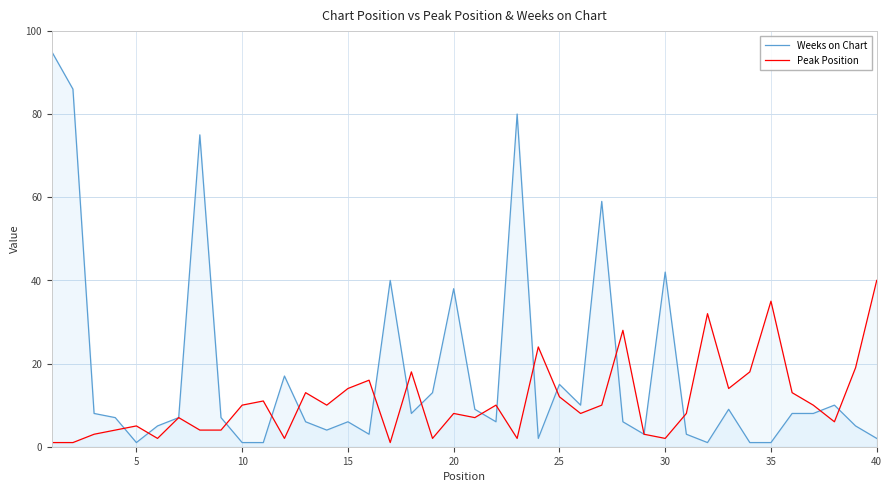

True or false: Weeks on Chart has a value of 1 at 10.

True